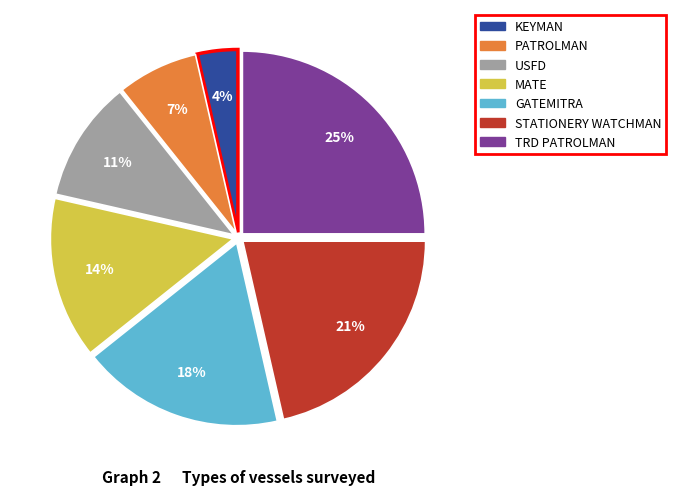

Is there a majority slice in this chart?

No